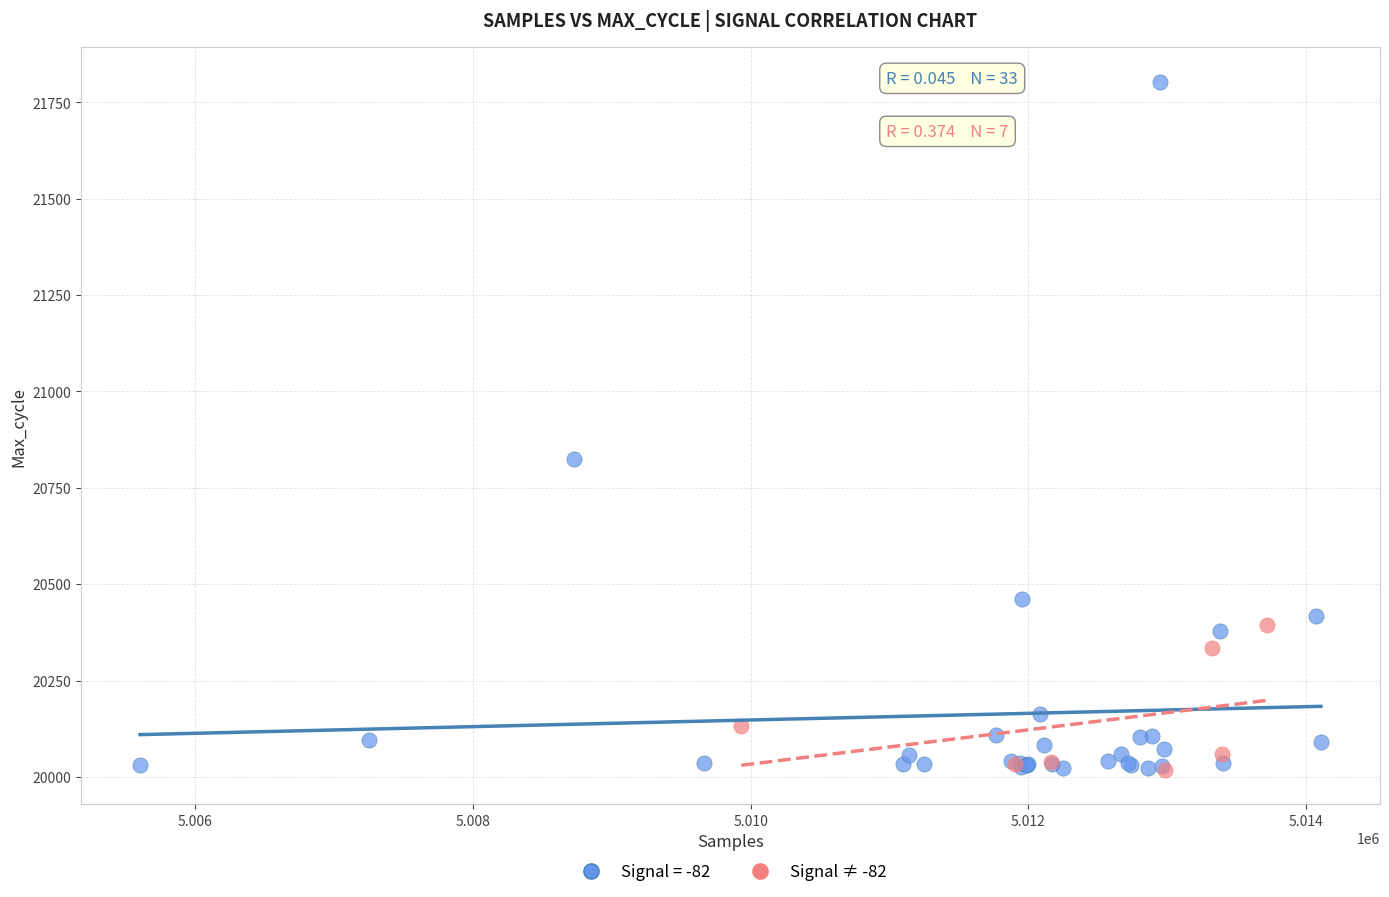

Which series has the largest Y range (max minus min)?

Signal = -82